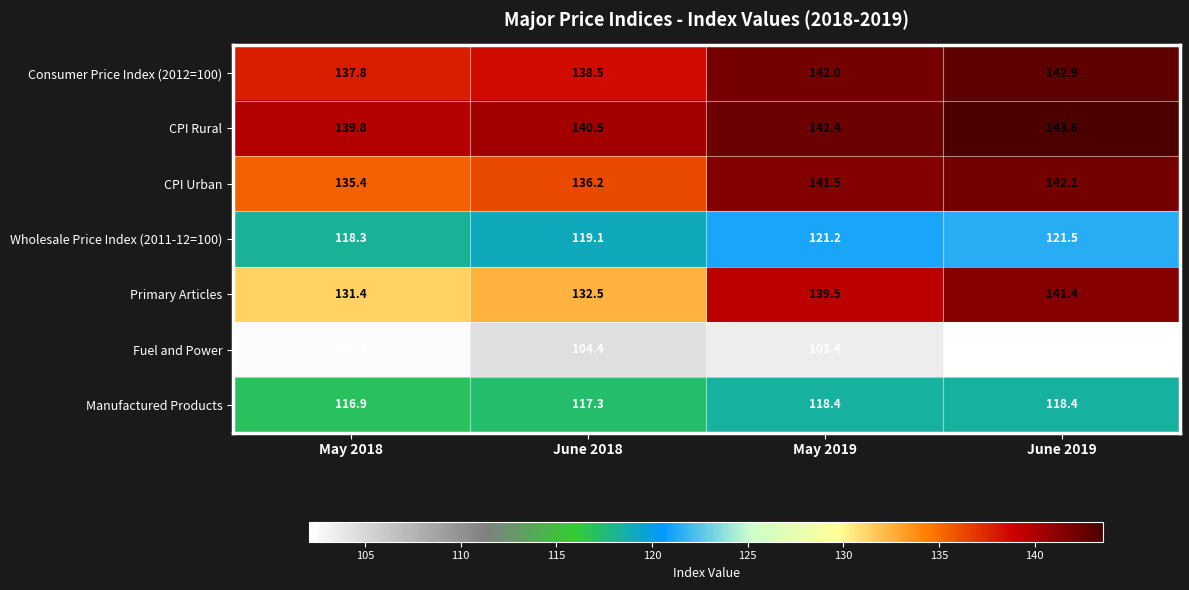

Which series changed the most between June 2018 and June 2019?

Primary Articles